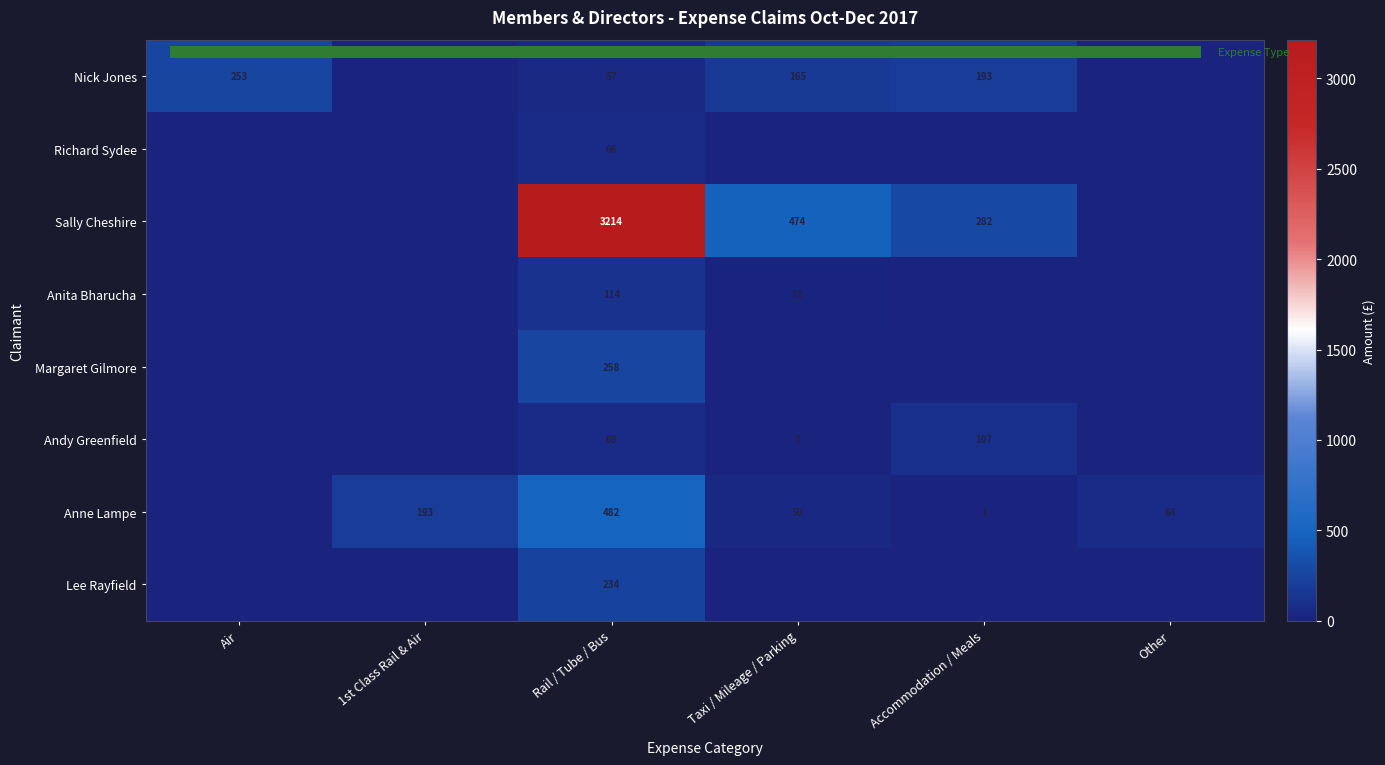

Between 1st Class Rail & Air and Air, which is larger?

Air